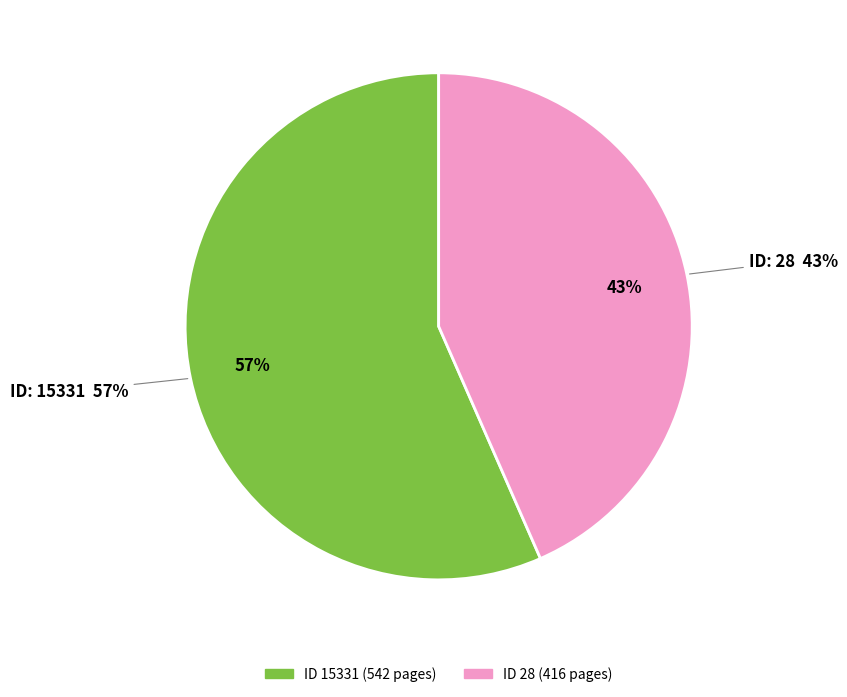

Which has a higher value, 28 or 15331?

15331